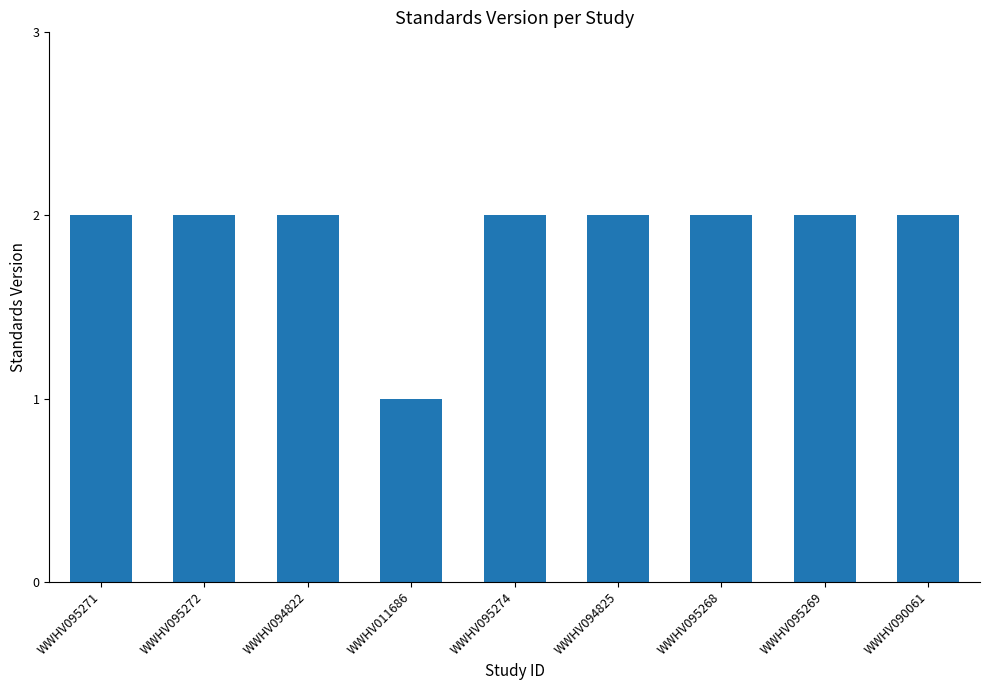

Reading left to right, transcribe all the data shown in this chart.

2	2	2	1	2	2	2	2	2